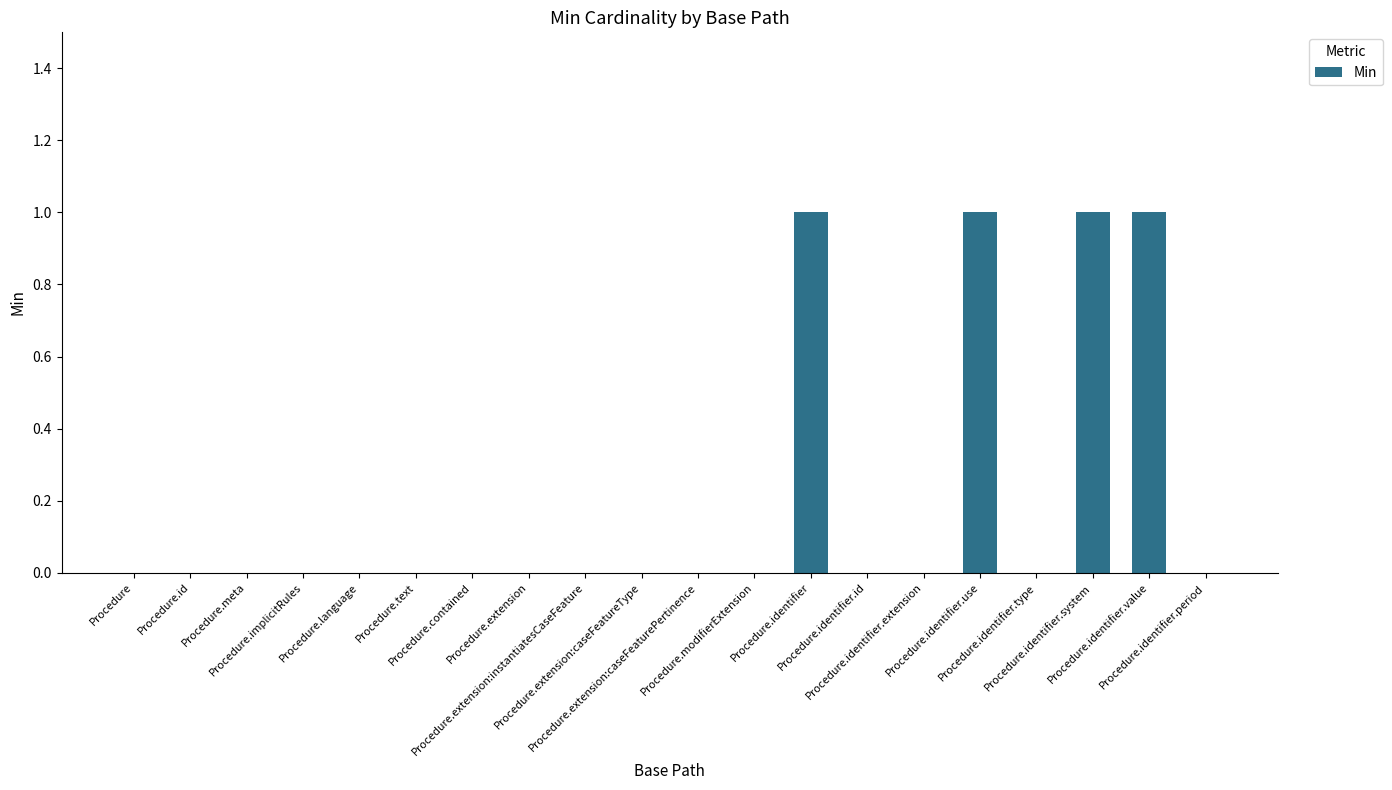

Reading right to left, extract all data points from this chart.

0	1	1	0	1	0	0	1	0	0	0	0	0	0	0	0	0	0	0	0